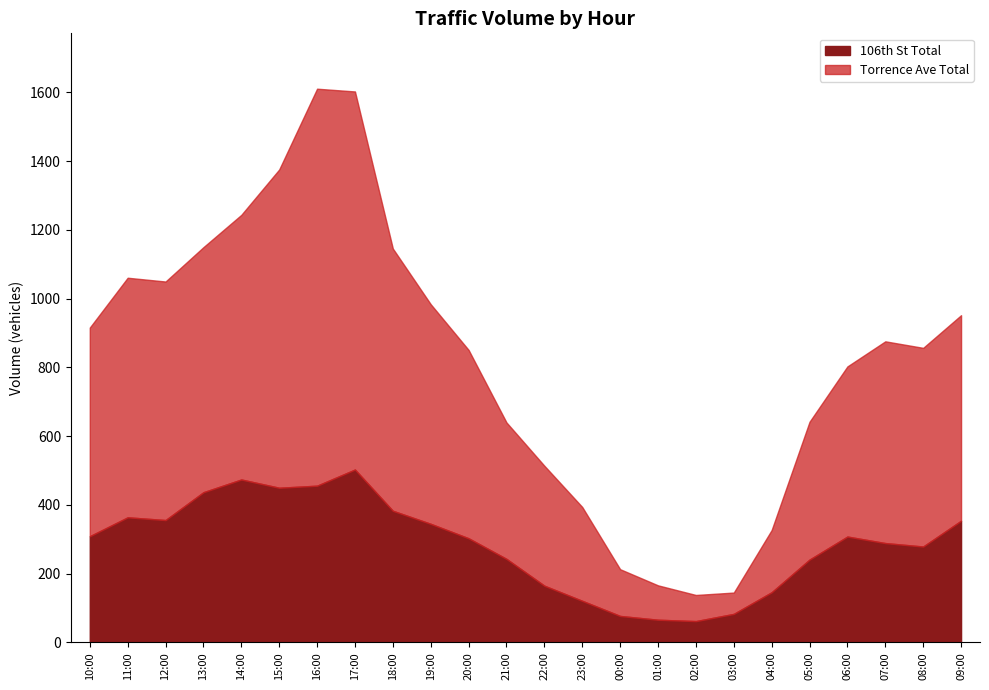

What is the average value of the Torrence Ave Total series?

535